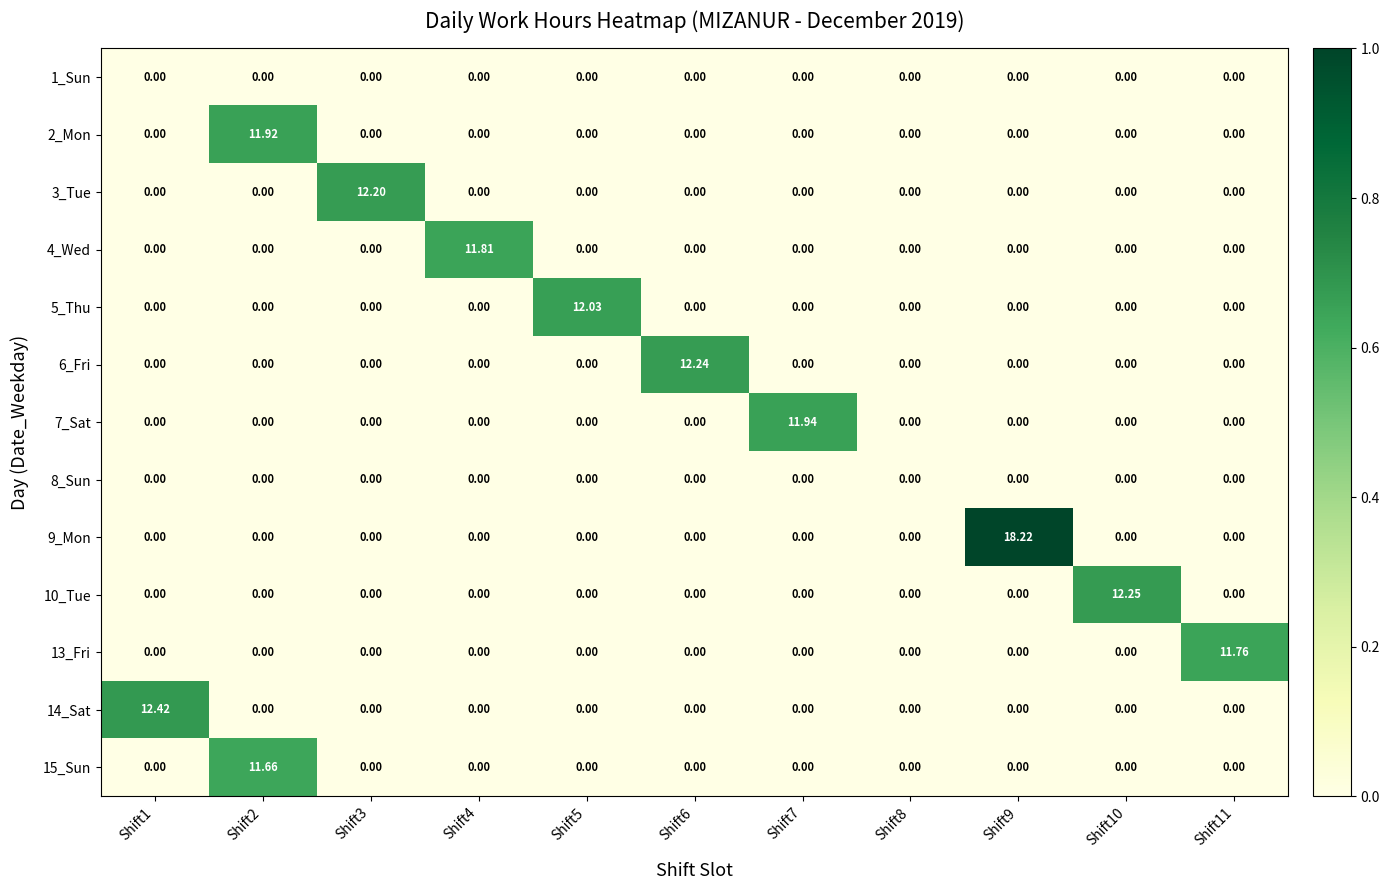

Which series has the largest range (max minus min)?

9_Mon